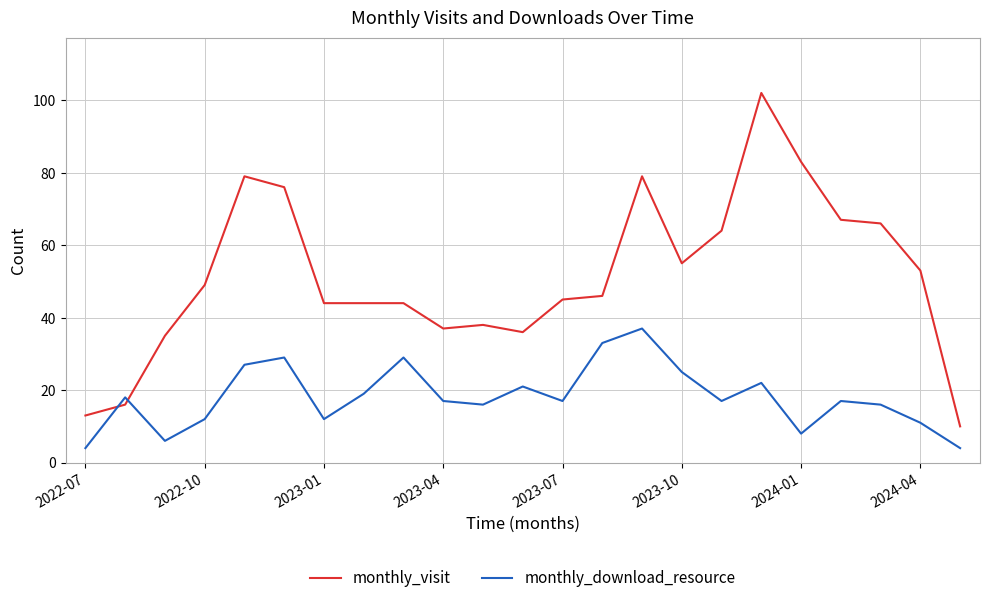

What are all the series names shown in the legend?

monthly_visit, monthly_download_resource